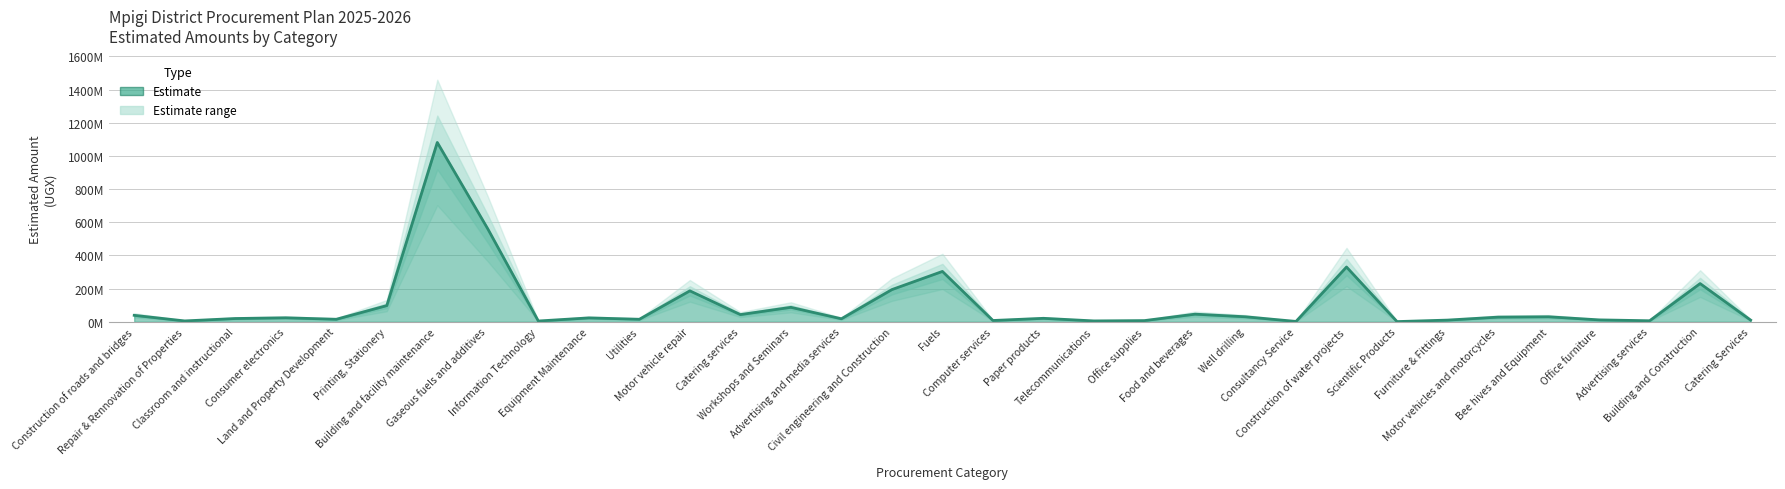

Does the chart have visible grid lines?

Yes